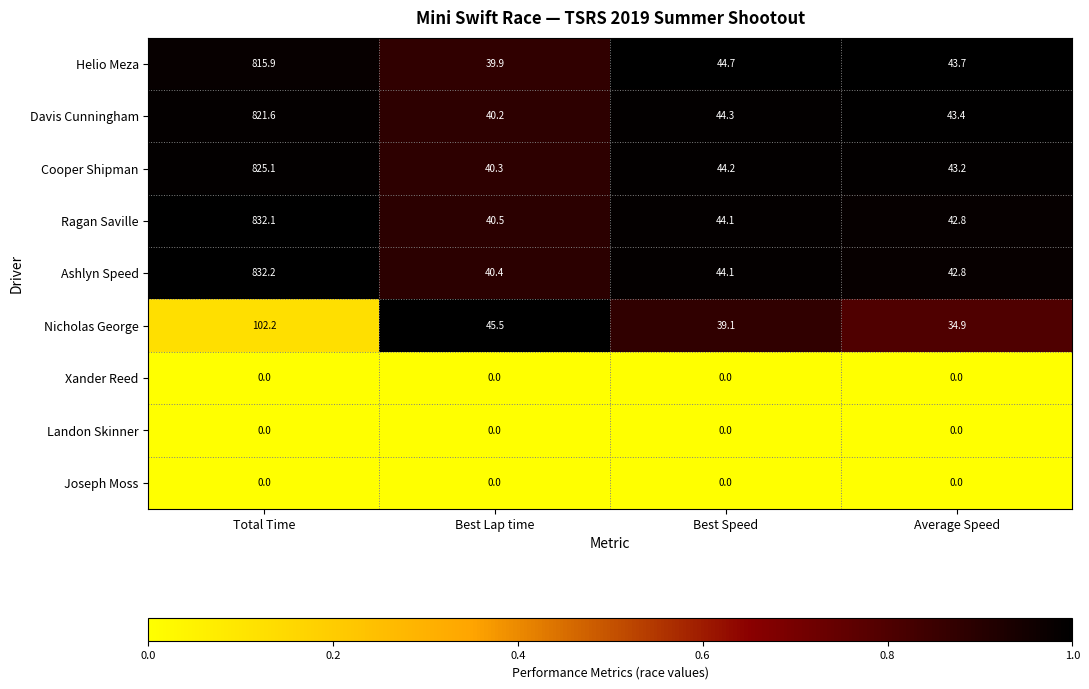

What is the maximum value shown in the chart?

832.2